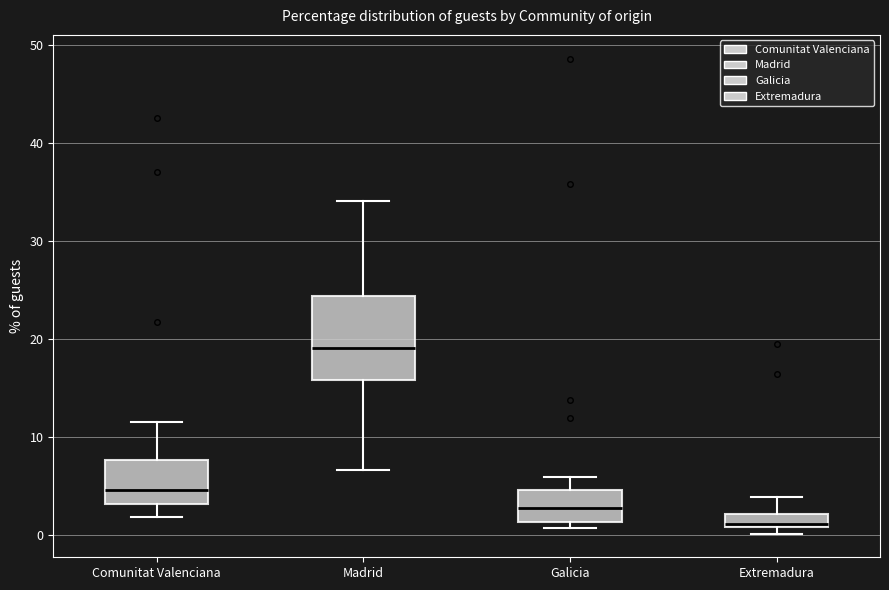

Which box is the tallest, from its lower edge to its upper edge?

Madrid